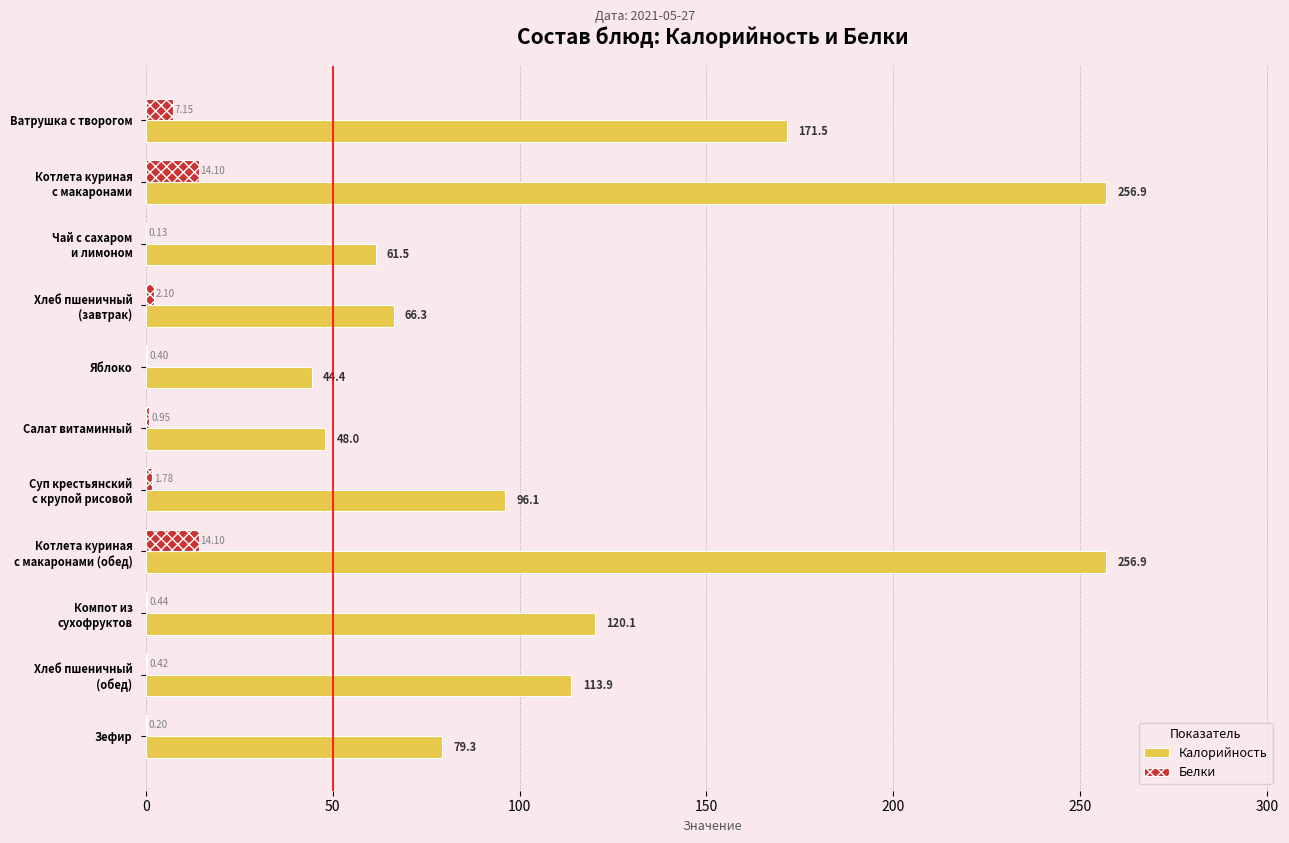

Which series has the largest range (max minus min)?

Калорийность